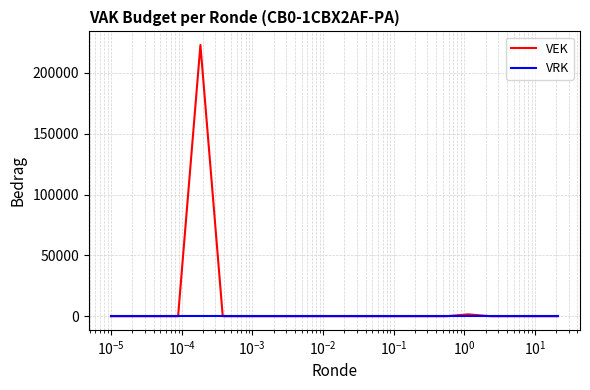

List the series in order of their peak value, lowest first.

VRK, VEK